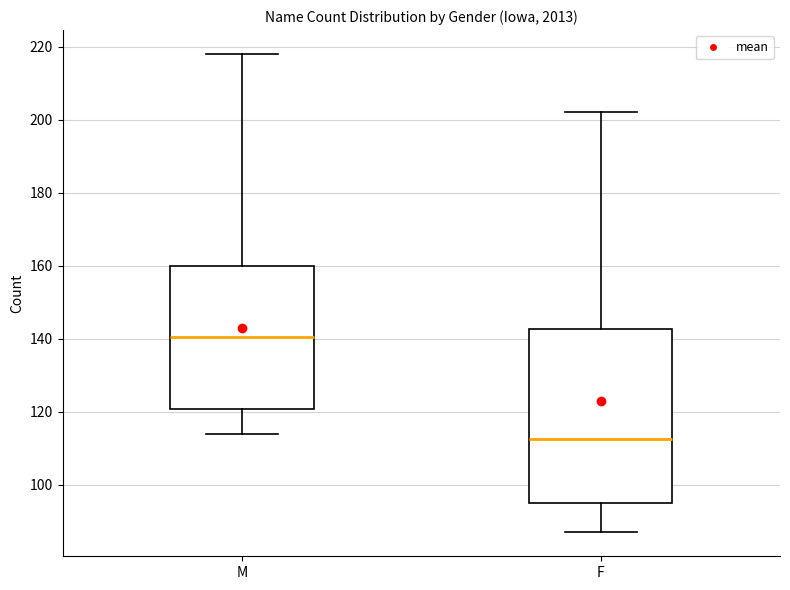

Where is the upper edge of the box for F on the y-axis? The values are not printed on the chart, so give them approximately, as read against the axis.

142